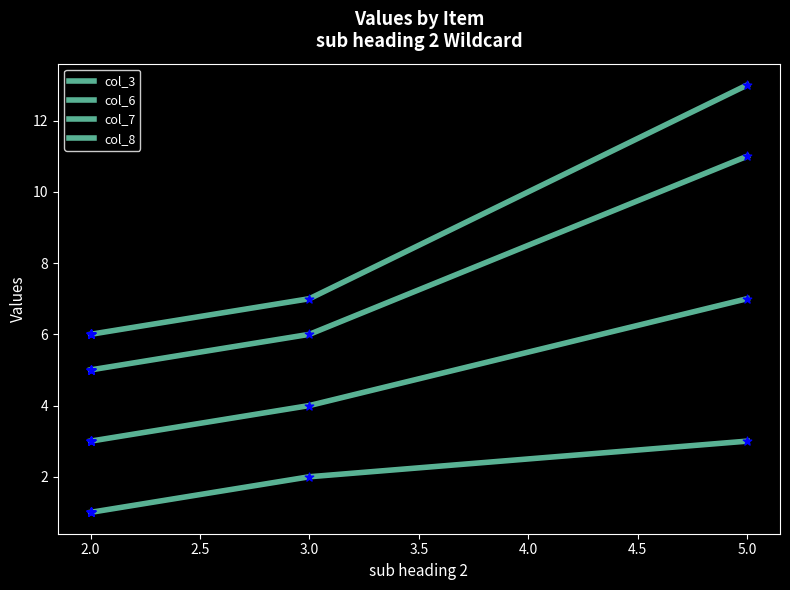

Which series has the largest total across all categories?

col_7